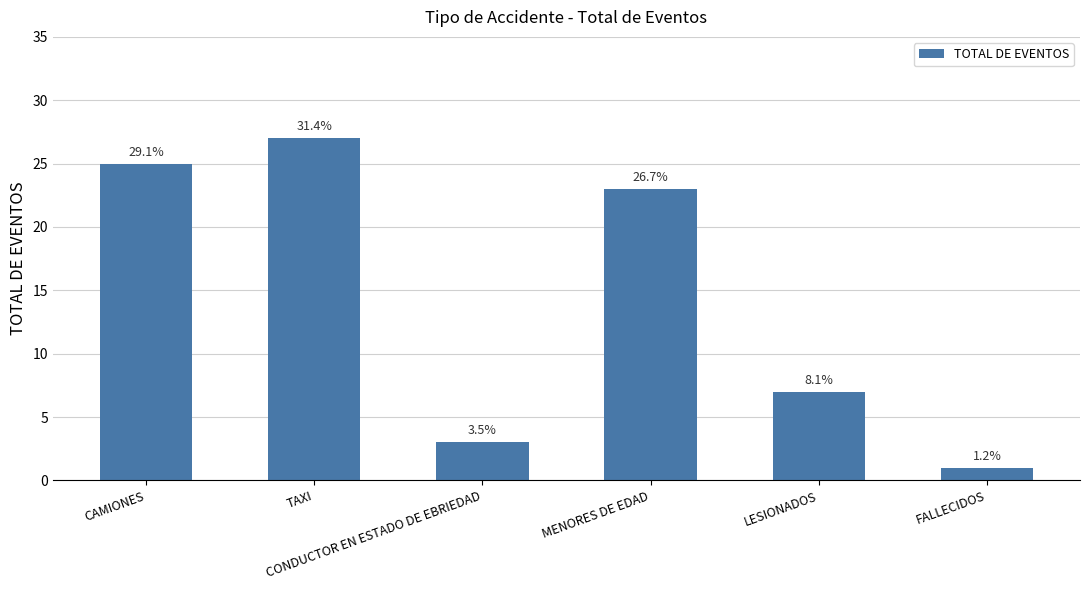

How many bars are there in total?

6